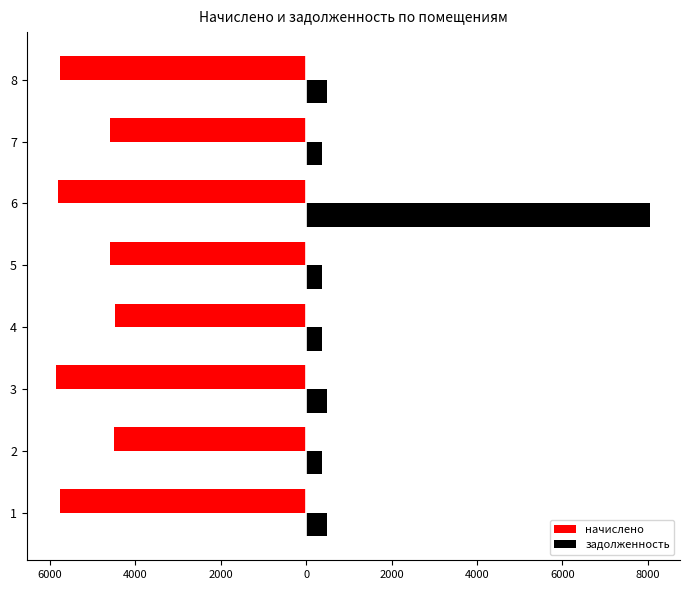

What are all the series names shown in the legend?

начислено, задолженность